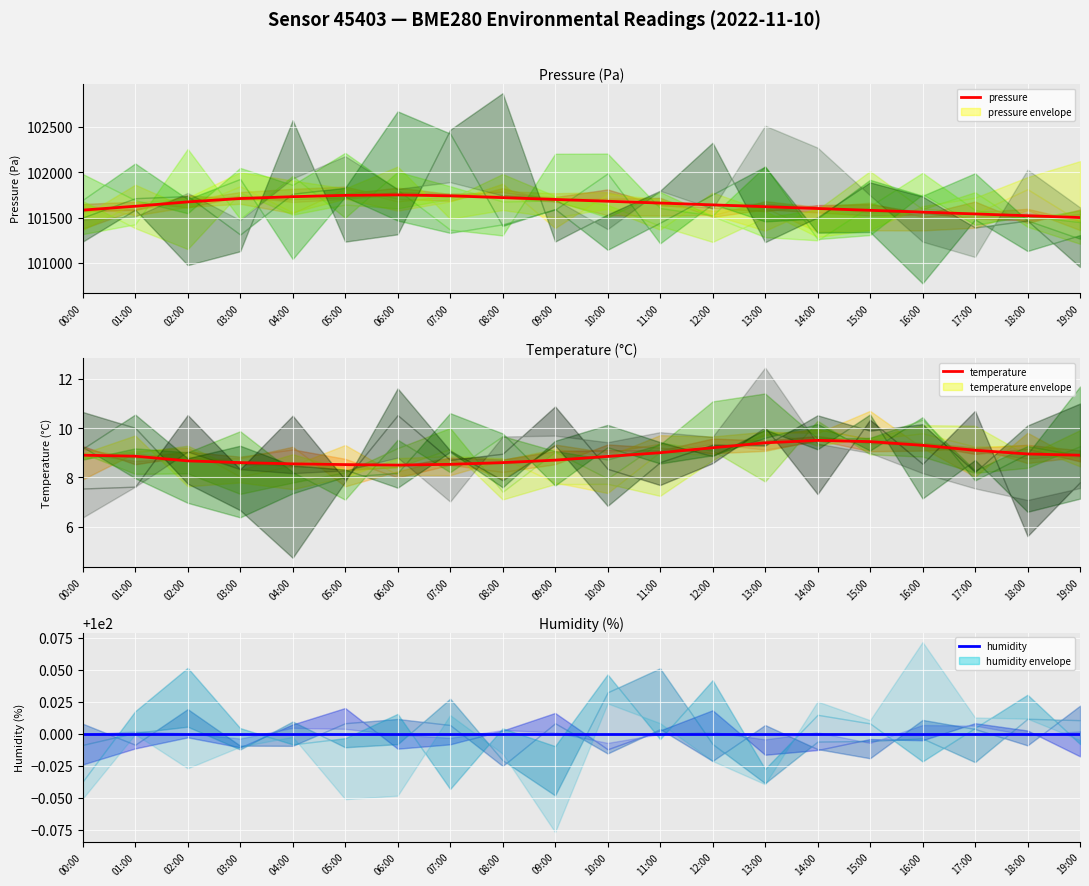

True or false: pressure and humidity cross at least once.

False